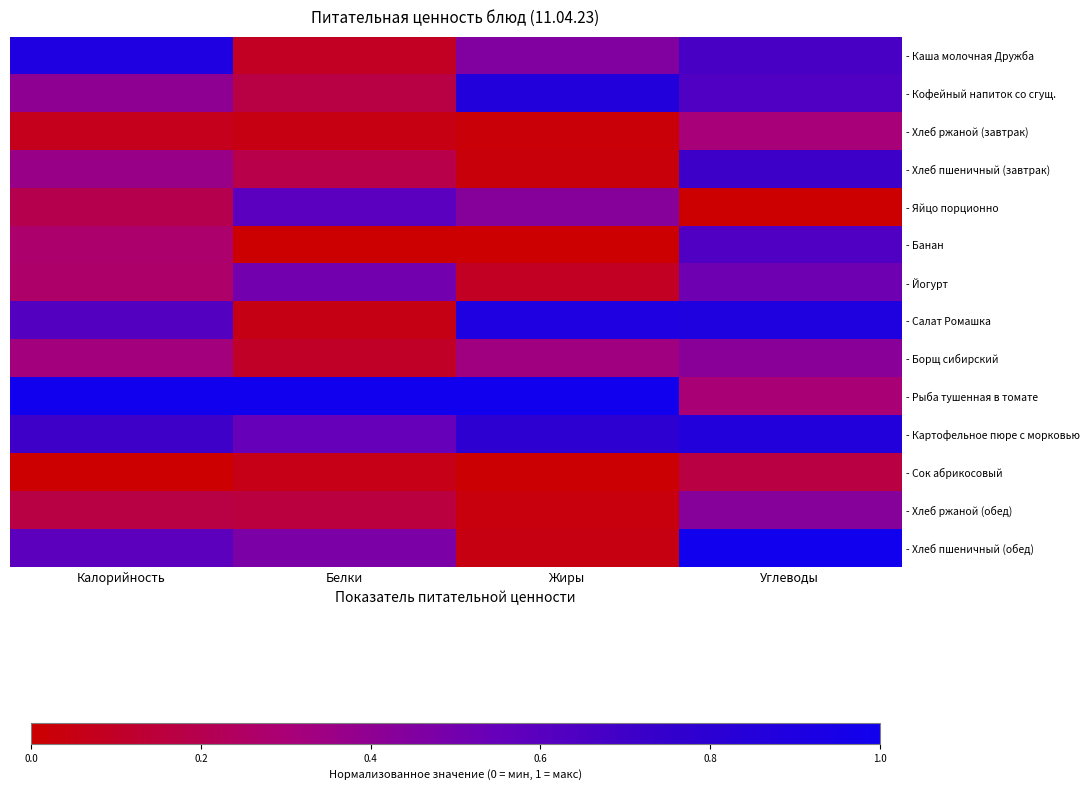

Which has a higher value, Углеводы or Калорийность?

Калорийность